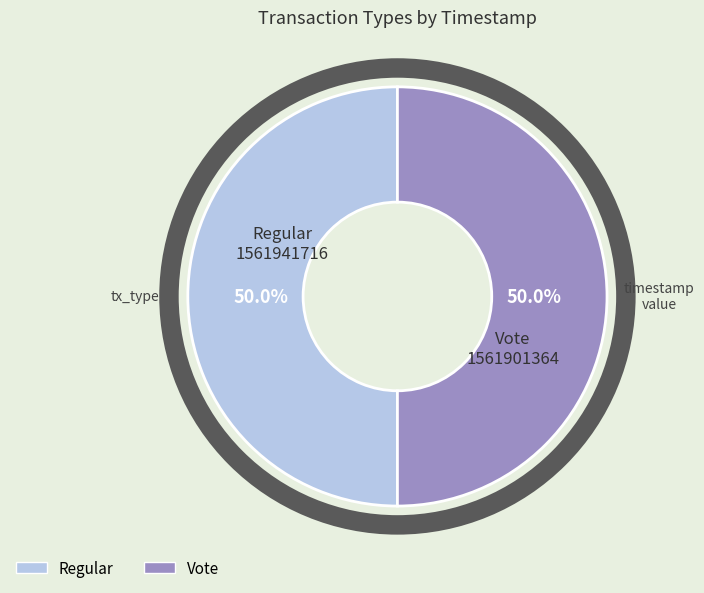

Do Vote and Regular together represent more than half of the pie?

Yes